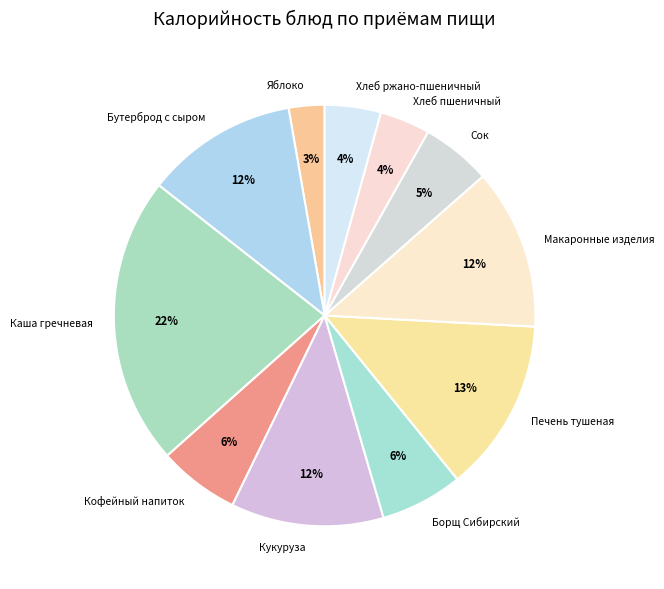

Which has a higher value, Печень тушеная or Макаронные изделия?

Печень тушеная